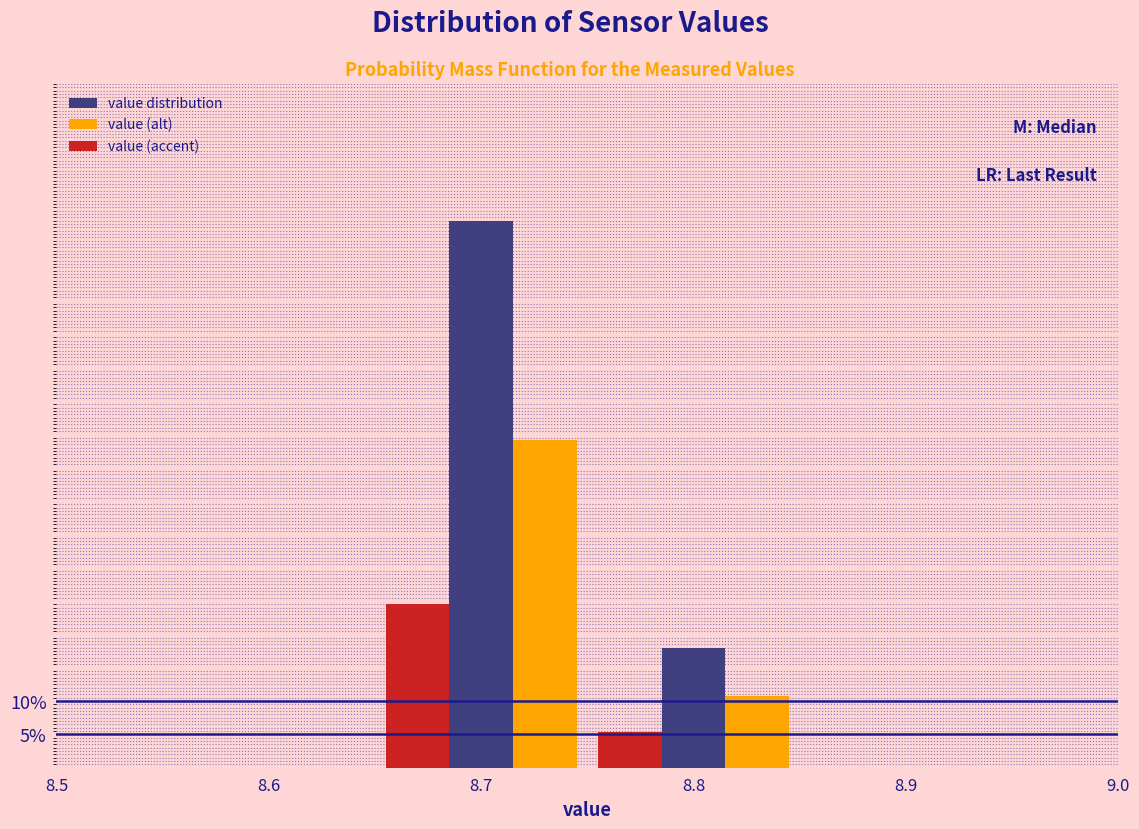

Reading right to left, transcribe all the data shown in this chart.

value distribution: 8.8=18.0	8.7=82.0
value (alt): 8.8=10.8	8.7=49.2
value (accent): 8.8=5.4	8.7=24.6